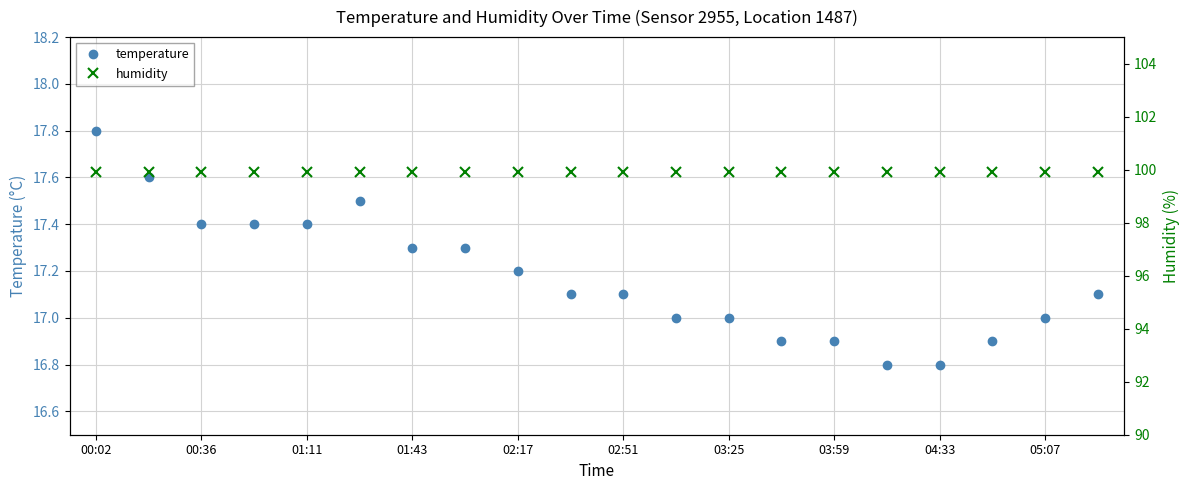

Is it true that temperature equals 17.4 at 00:36?

True